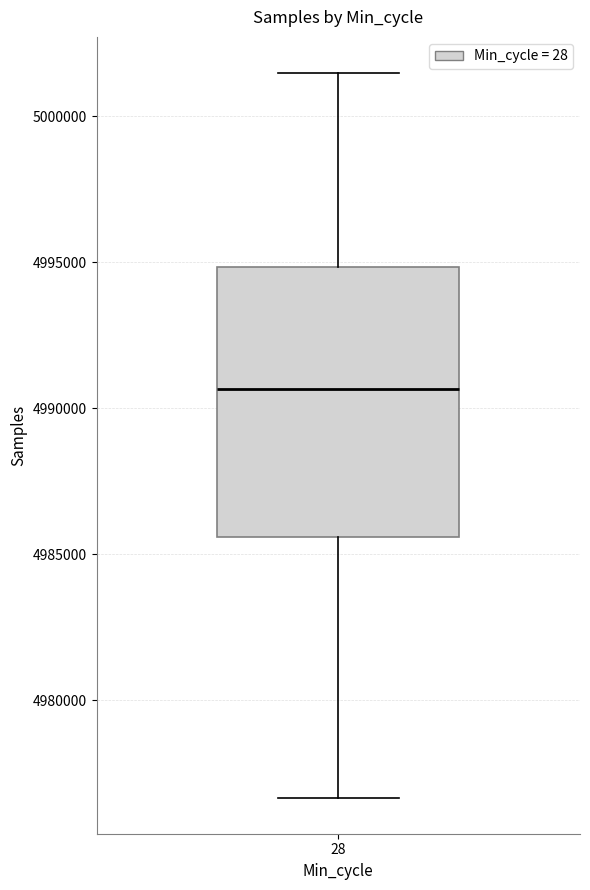

Transcribe this box plot: give where the median line is, the range the box spans, and where the two whiskers end, as read against the y-axis. The values are not printed on the chart, so give them approximately, as read against the axis.

median 4990500, box 4985500 to 4995000, whiskers 4976500 to 5001500